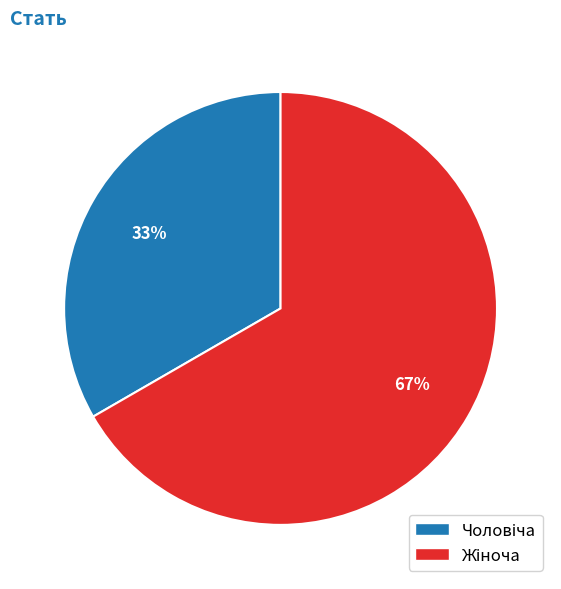

Does any single category account for the majority?

Yes